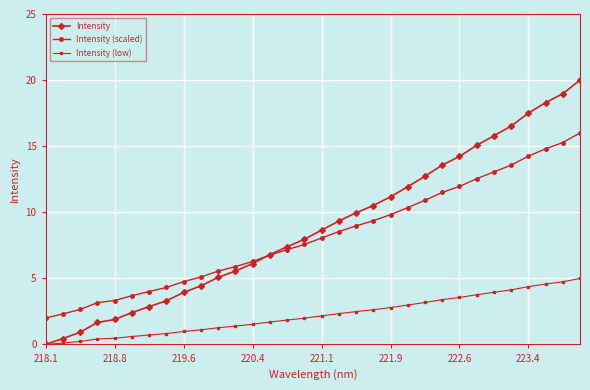

What is the maximum value shown in the chart?

20.0